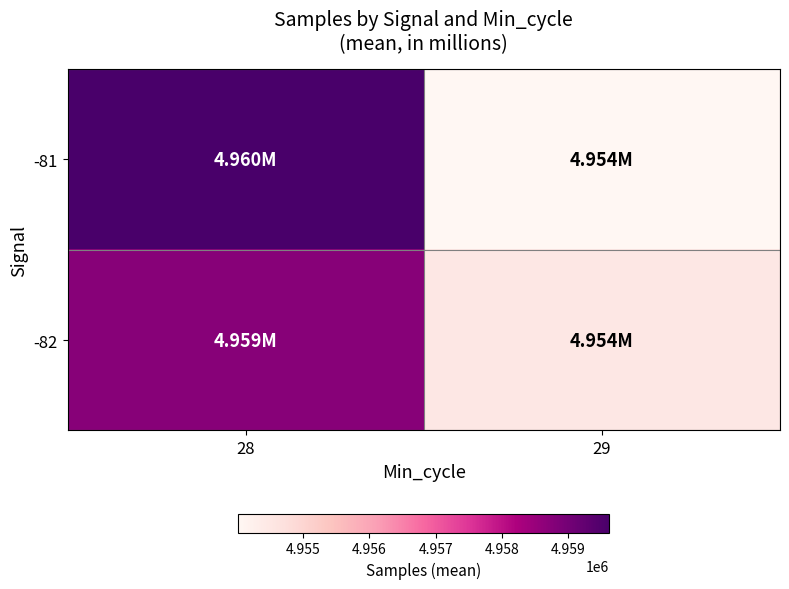

At which category is the sum across all series the highest?

28